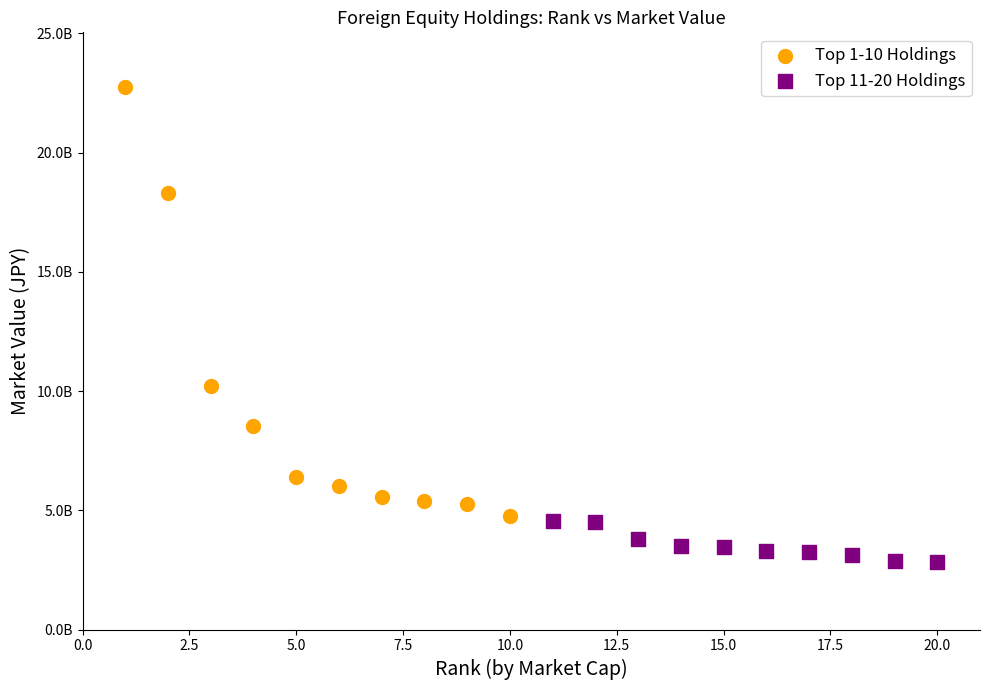

What are all the series names shown in the legend?

Top 1-10 Holdings, Top 11-20 Holdings